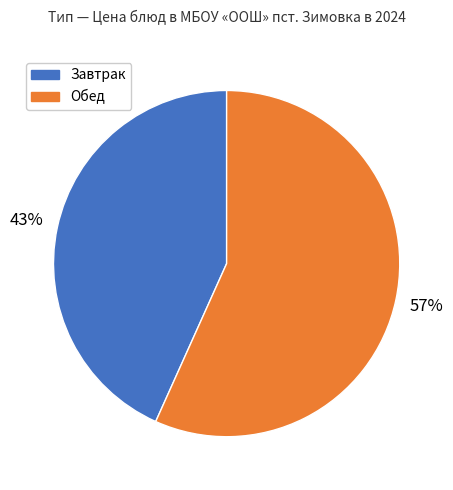

To the nearest percent, what is the average slice percentage?

50%